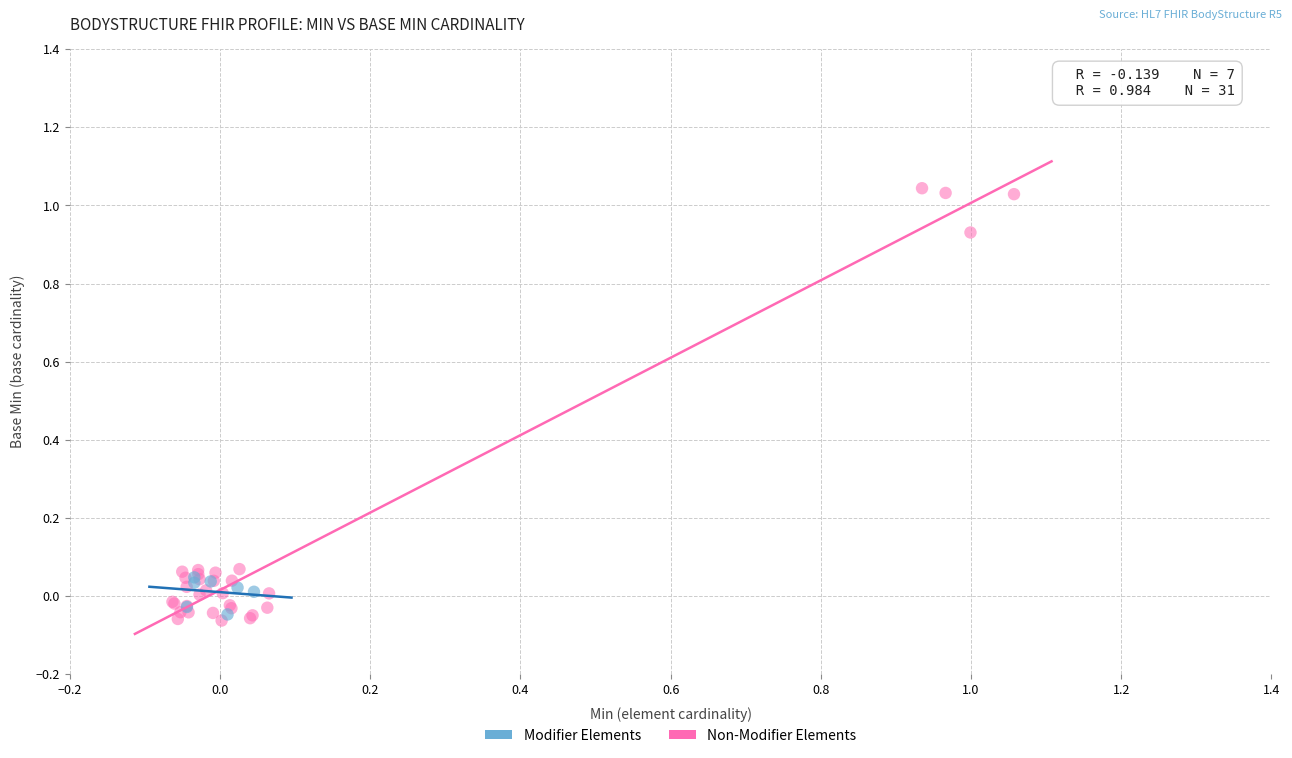

Which series reaches the maximum Y coordinate?

Non-Modifier Elements